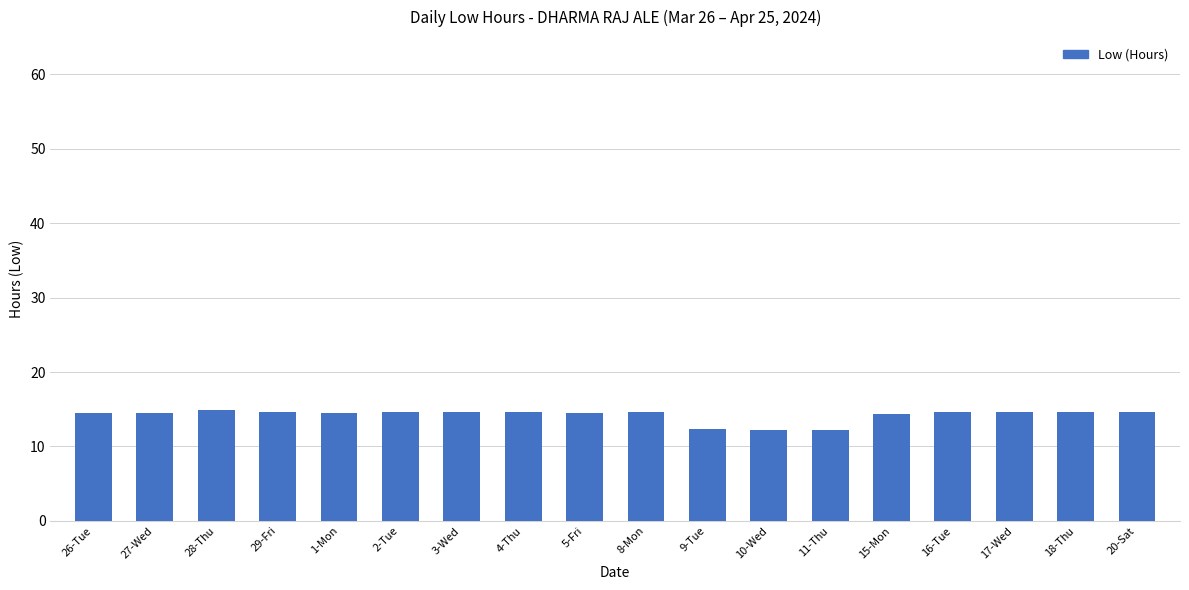

What is the maximum value shown in the chart?

14.8